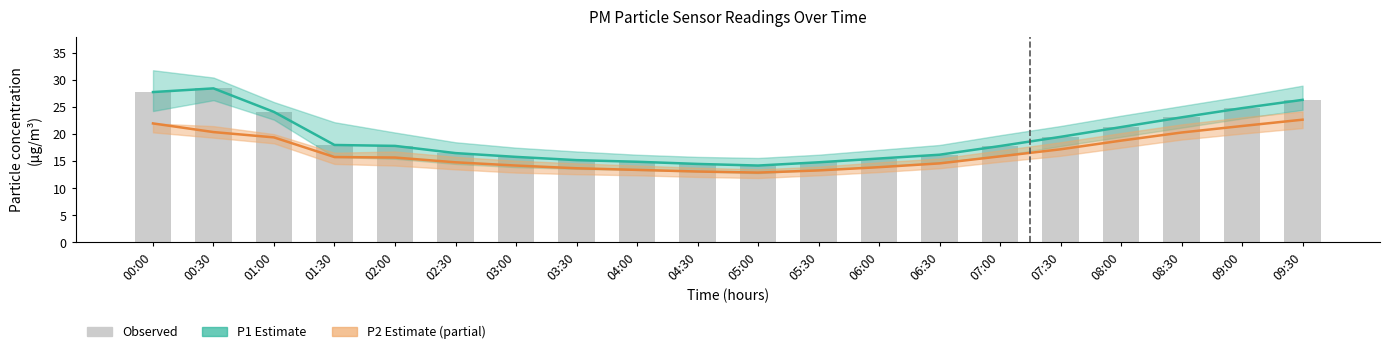

What is the label of the 6th bar from the right?

07:00